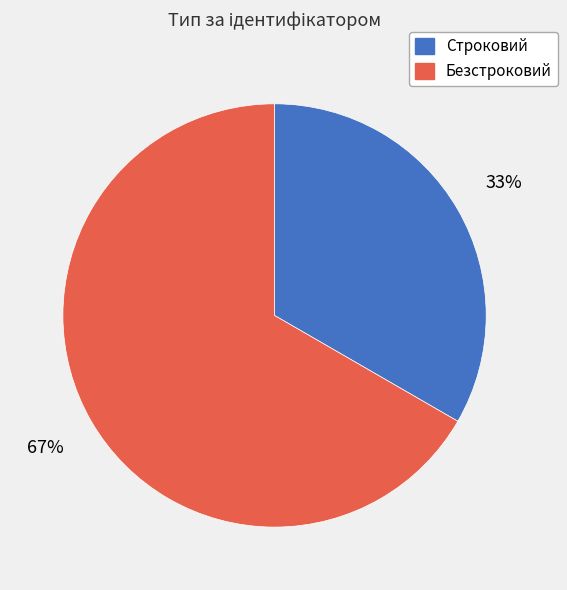

To the nearest percent, what is the combined percentage of Безстроковий and Строковий?

100%